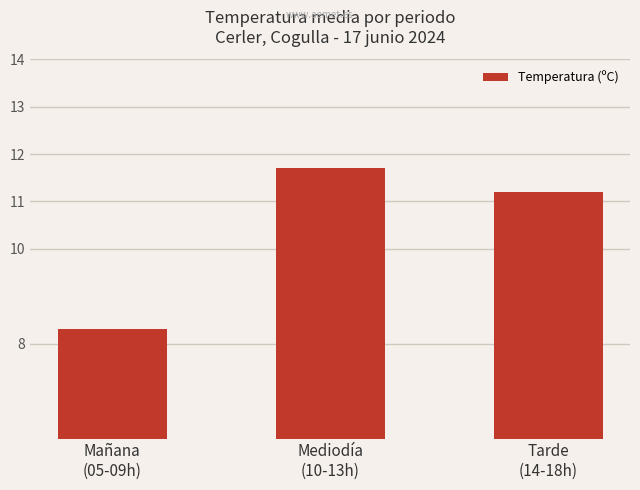

Is it true that the value at Mañana
(05-09h) is 13.5?

False